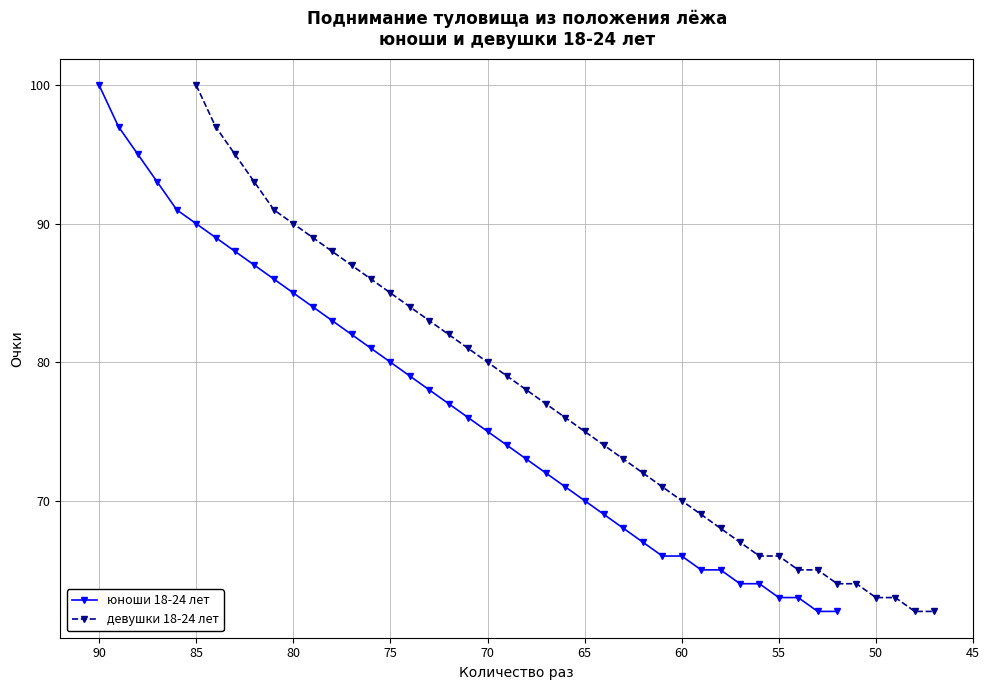

Which series has the largest total across all categories?

юноши 18-24 лет